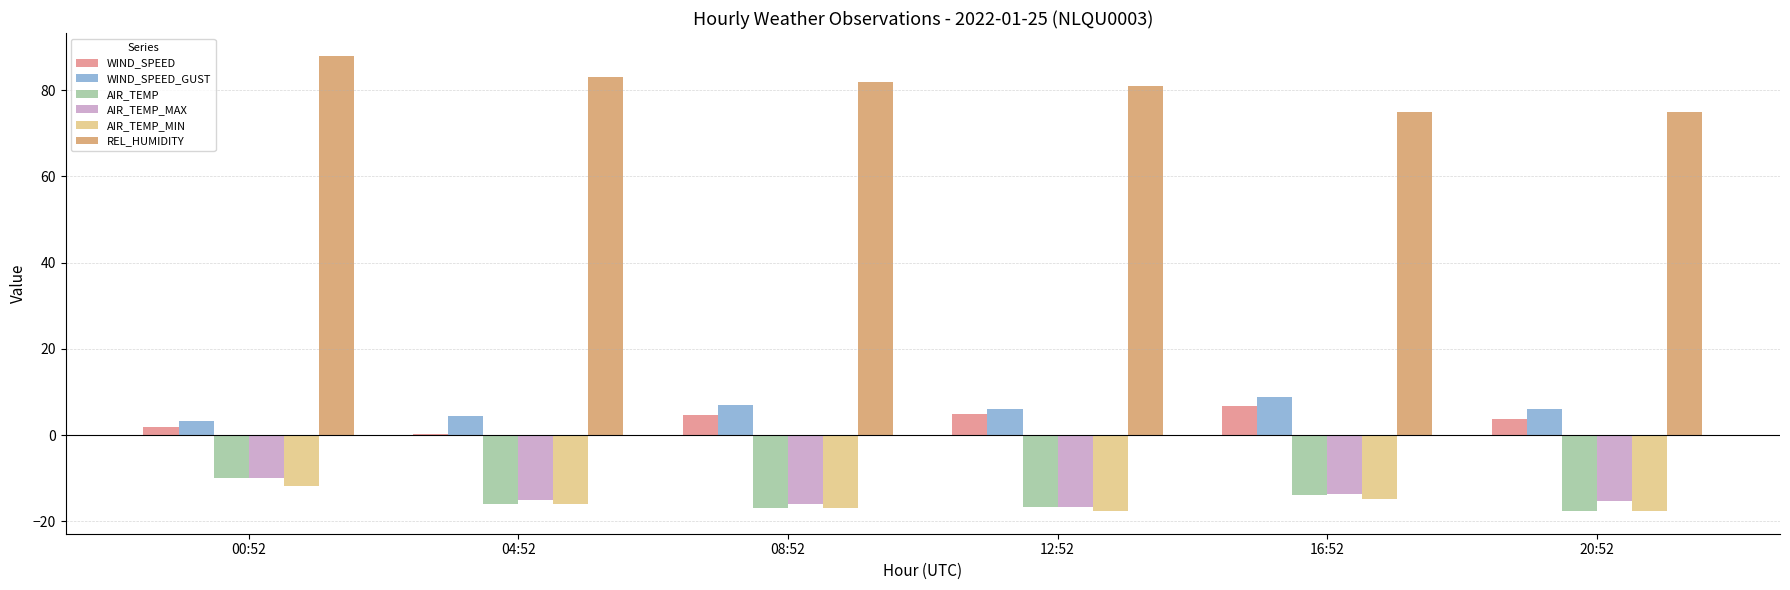

What is the maximum value for AIR_TEMP_MAX?

-9.9